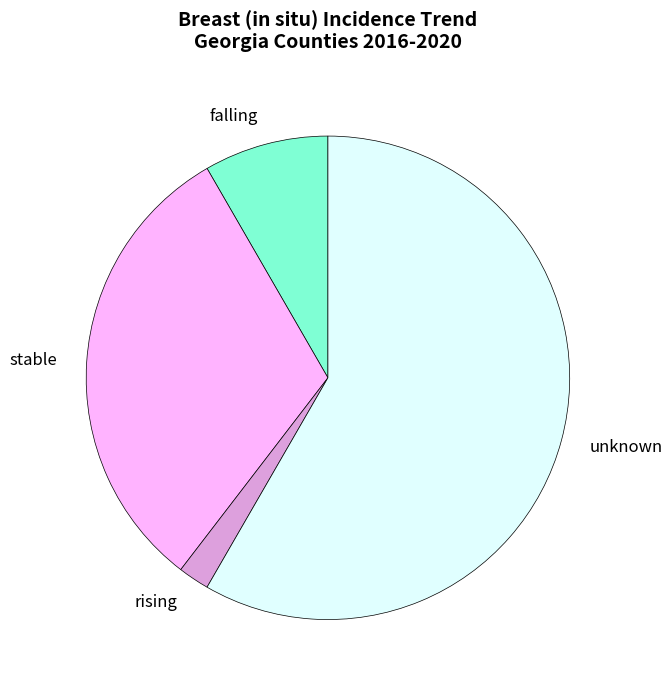

What is the ratio of the value at stable to the value at unknown?

0.5